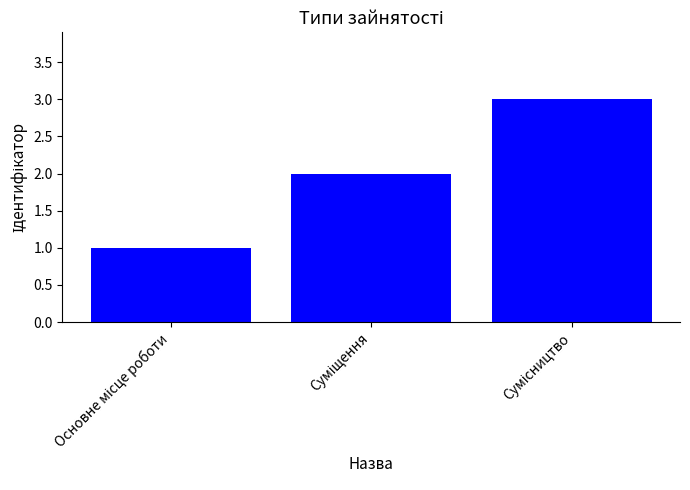

What is the difference between the maximum and second lowest values?

1